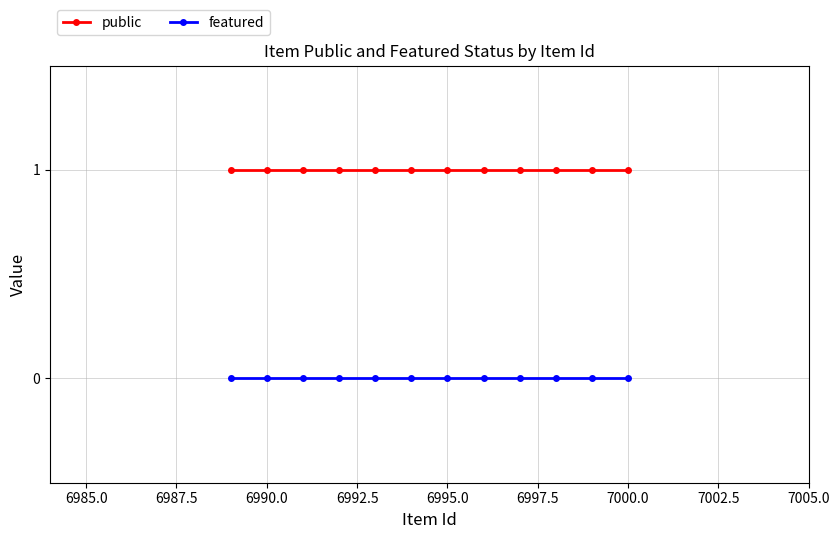

What is the value of the public point at the 2nd from the left?

1